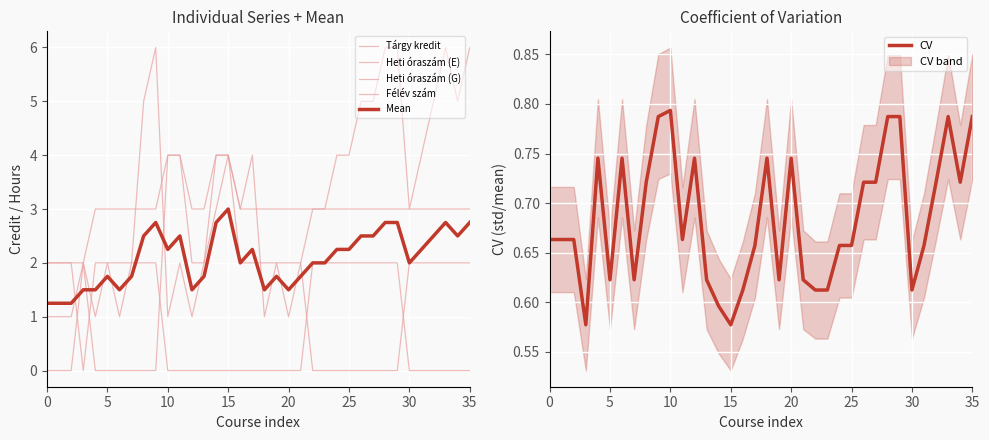

What value does the Félév szám series have at 22?

3.0